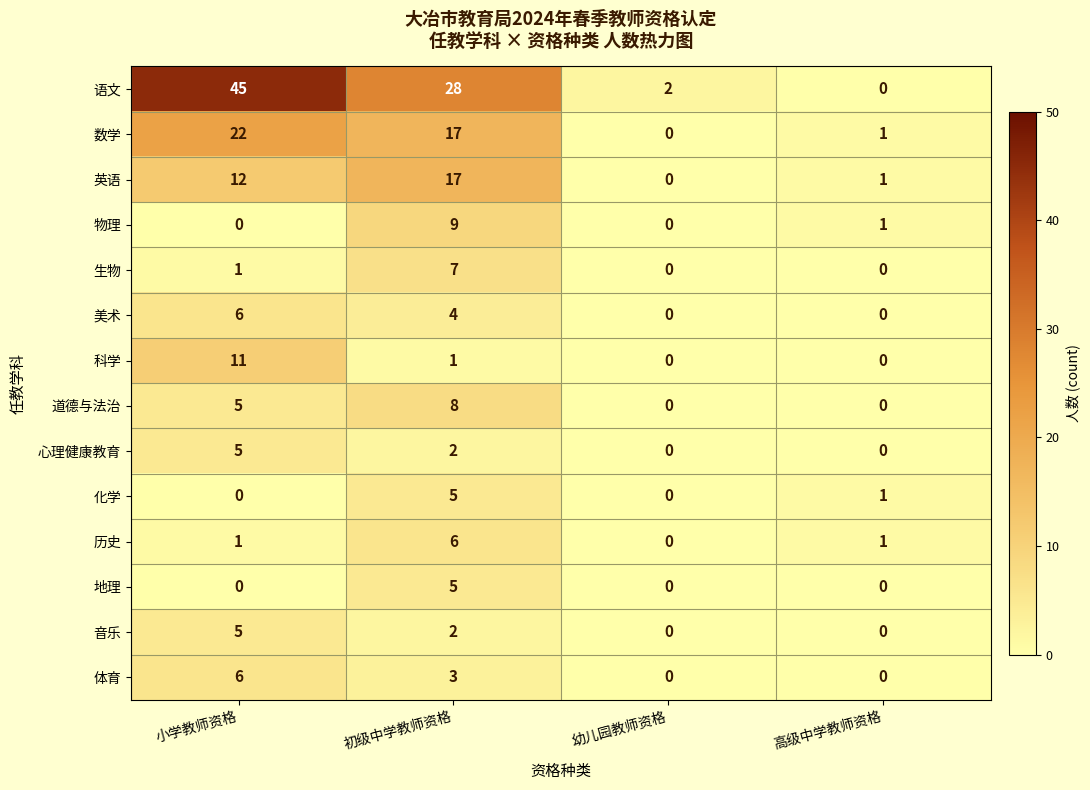

What is the sum of all 历史 values?

8